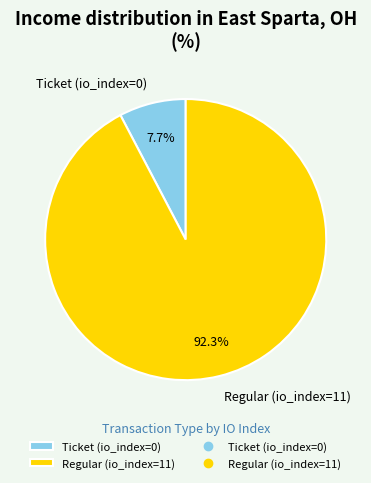

To the nearest percent, what is the difference between the largest and smallest slice percentages?

85%